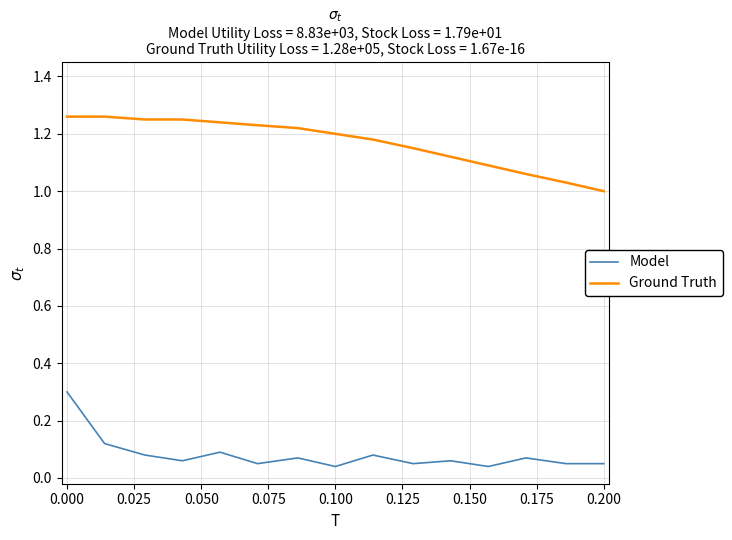

Which series has the largest total across all categories?

Ground Truth